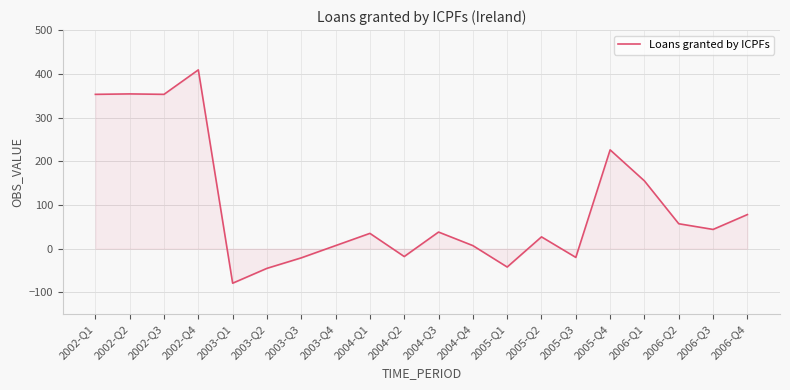

Which category has the highest value across all series?

2002-Q4